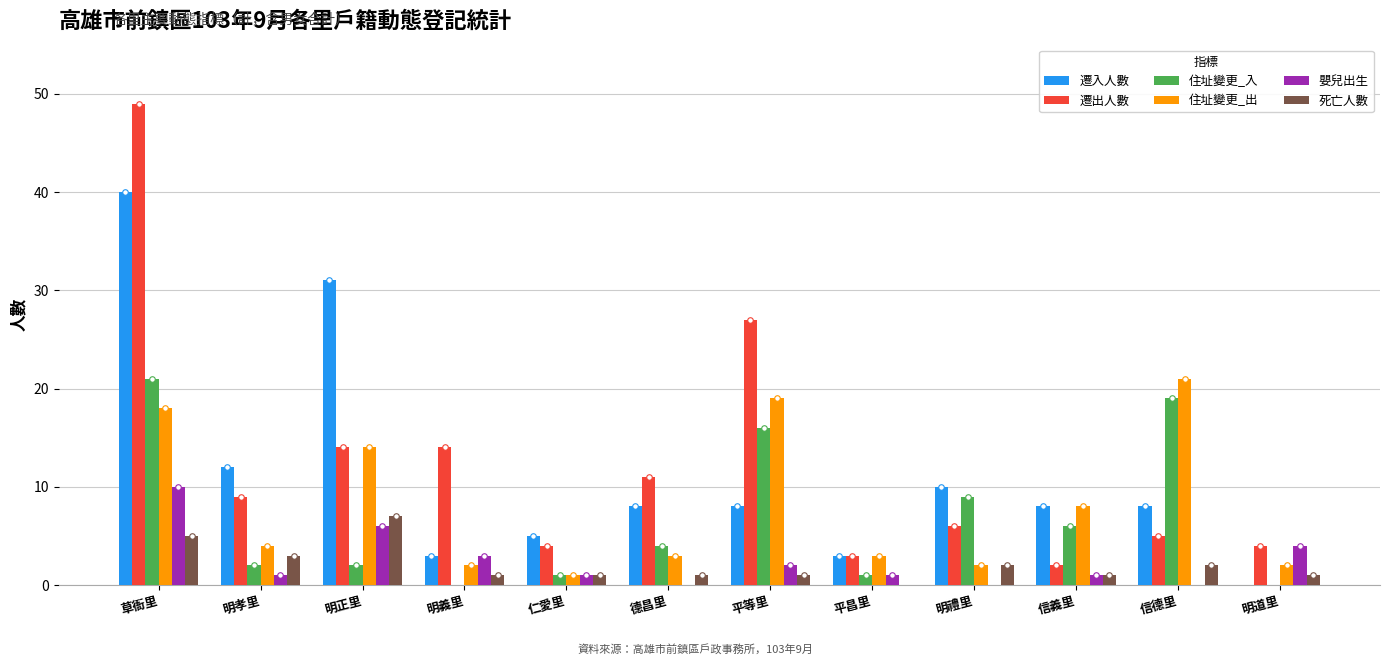

True or false: 遷入人數 has a value of 17 at 明孝里.

False